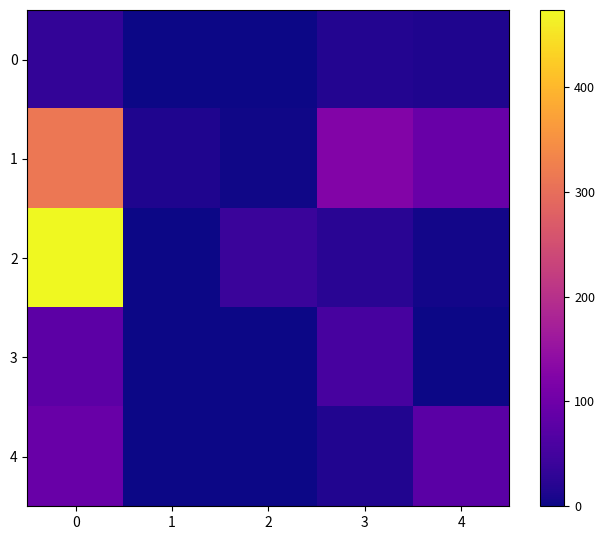

Rank the series at 1 from lowest to highest value.

0, 2, 3, 4, 1